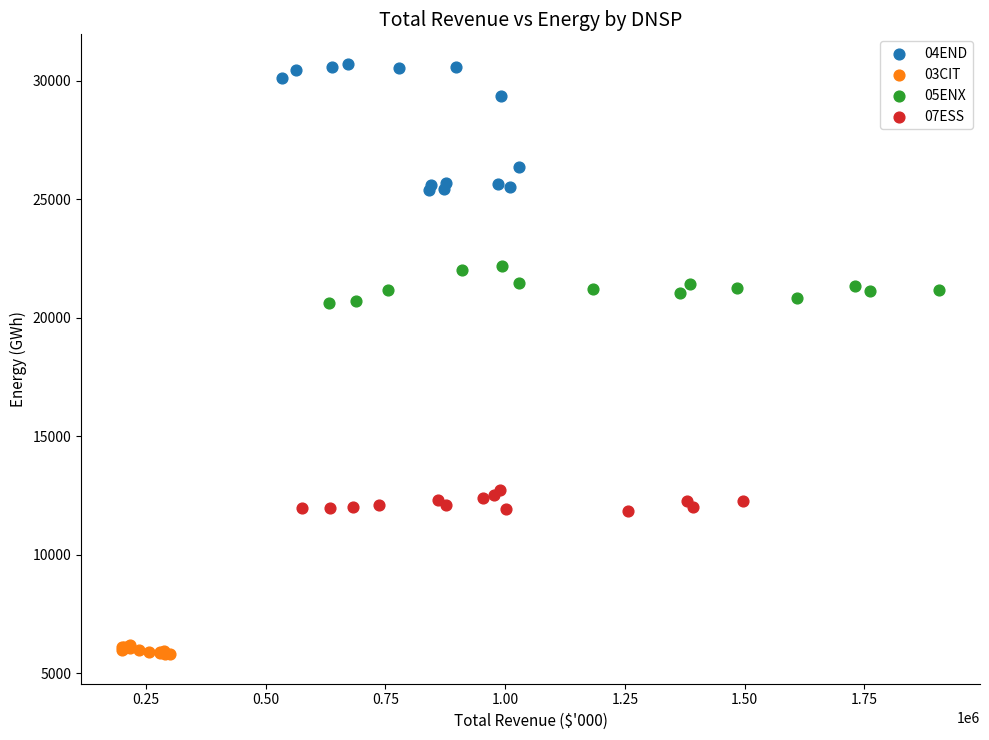

Which series reaches the maximum Y coordinate?

04END